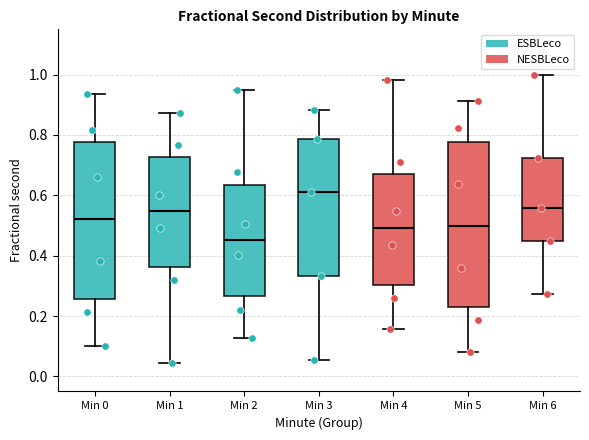

Where is the upper edge of the box for Min 2 on the y-axis? The values are not printed on the chart, so give them approximately, as read against the axis.

0.64